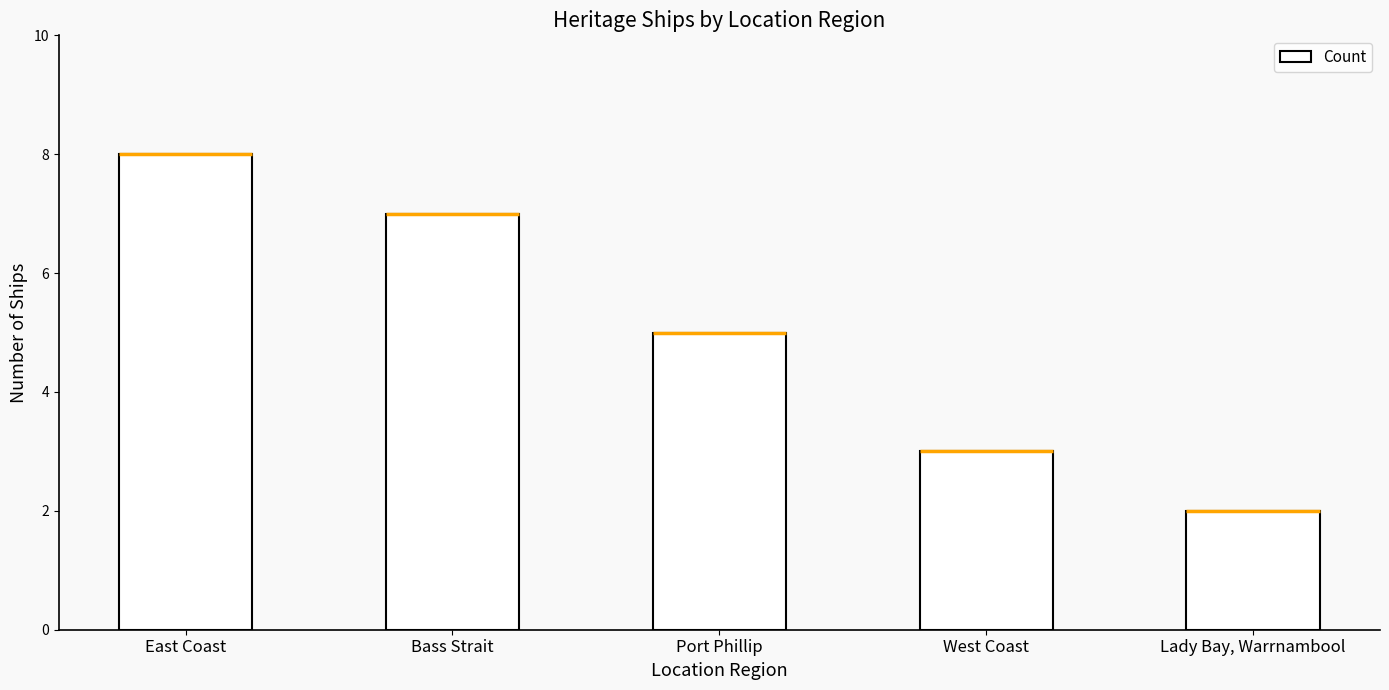

What position from the left is West Coast?

4